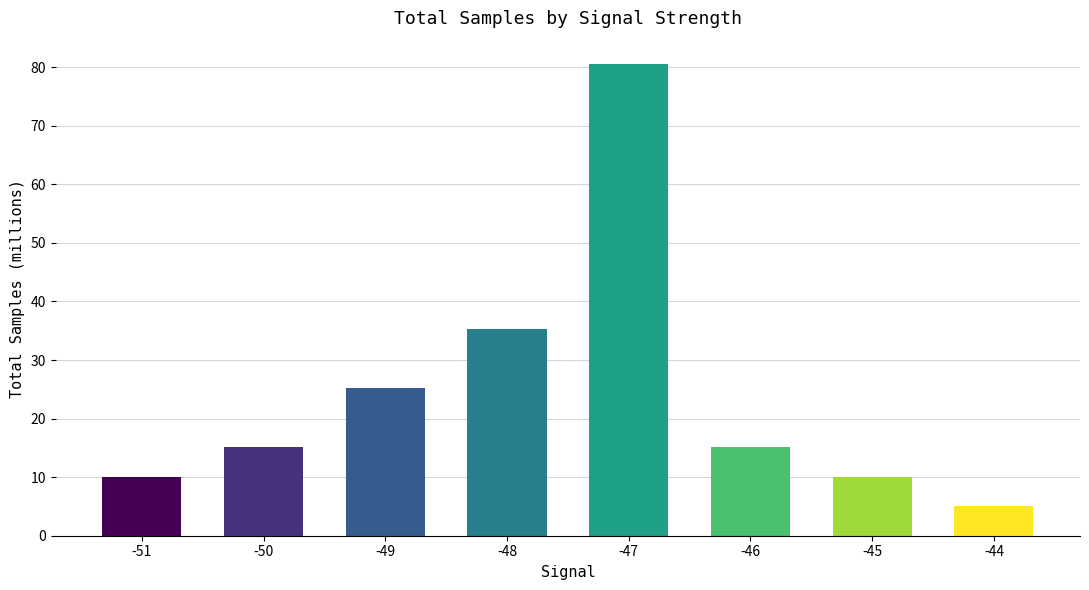

Reading left to right, list all the values displayed in this chart.

10.1	15.1	25.2	35.2	80.5	15.1	10.1	5.0